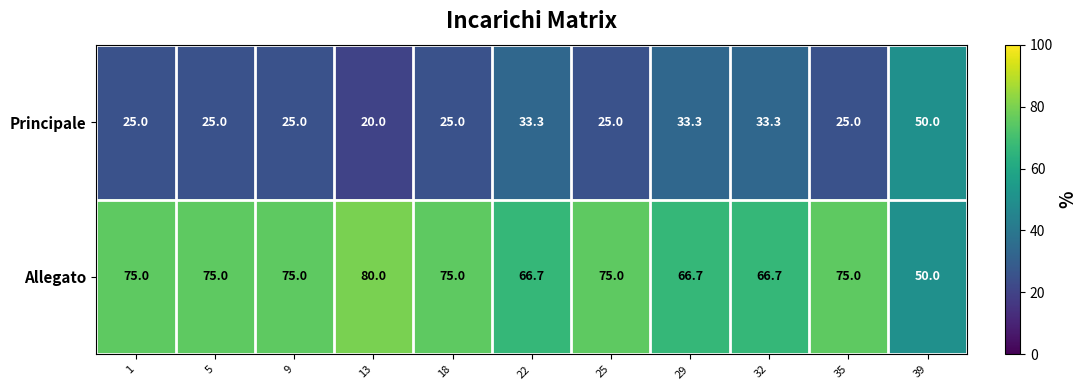

How many categories are shown in the chart?

11